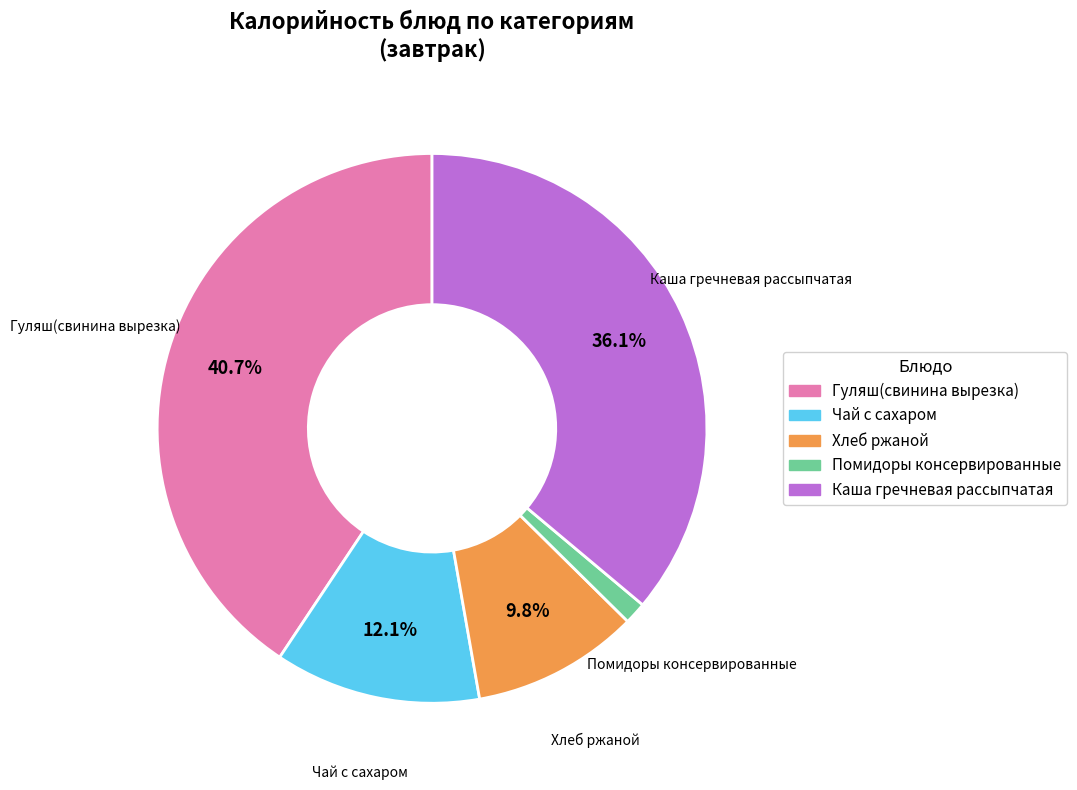

What percentage is NOT represented by Чай с сахаром?

87.9%